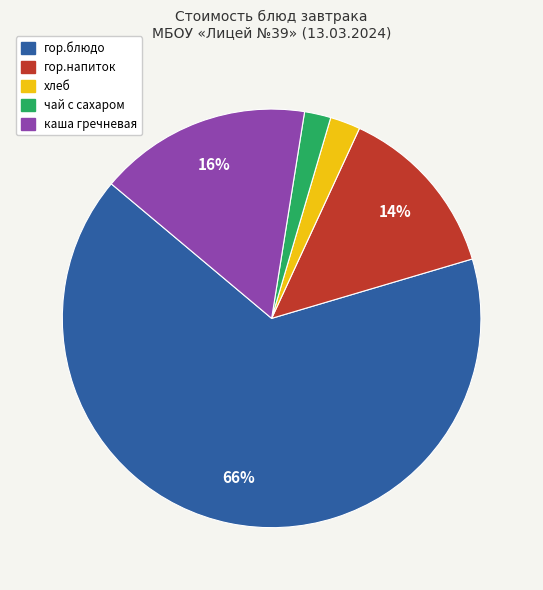

Does гор.блюдо account for over 50% of the chart?

Yes